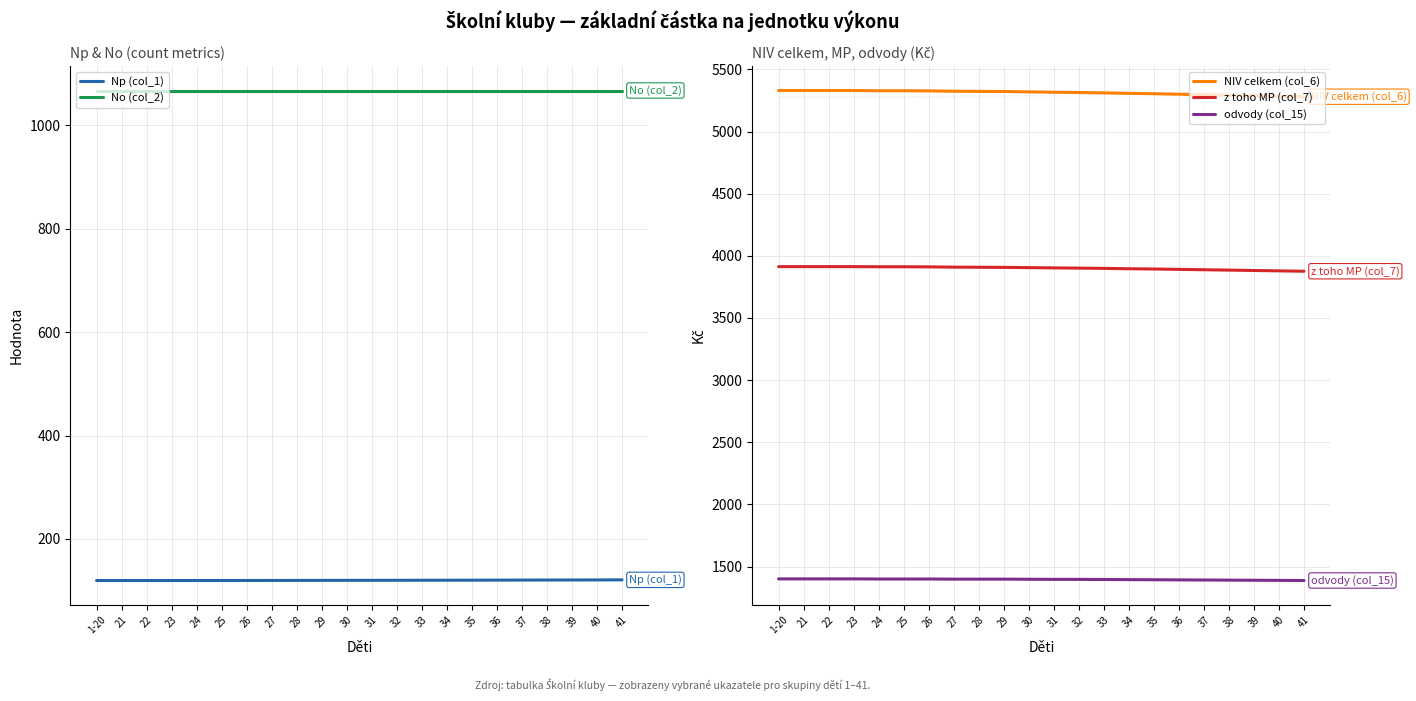

Is the value of No (col_2) at 40 greater than the value of NIV celkem (col_6) at 22?

No